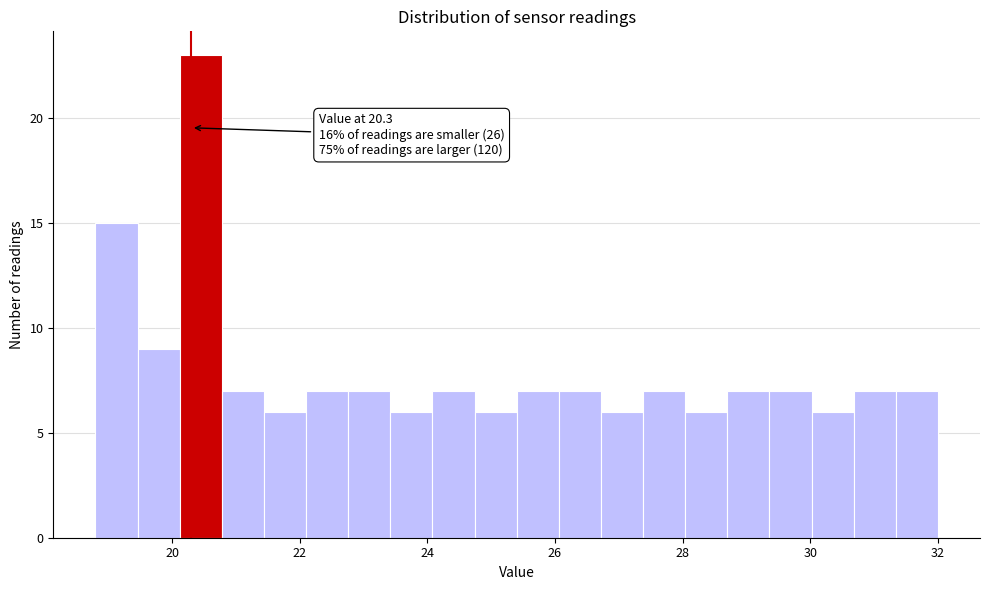

Read against the x-axis, roughly where is the centre of the tallest bar?

20.4